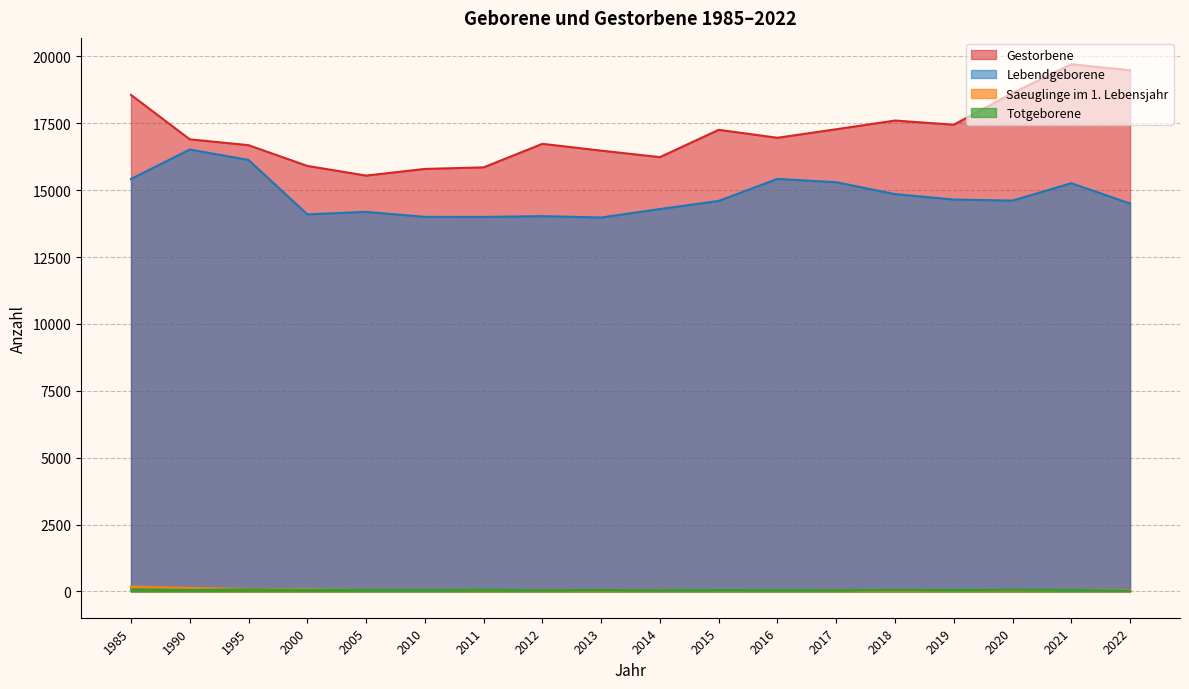

At which label is Lebendgeborene closest to 15250?

2021